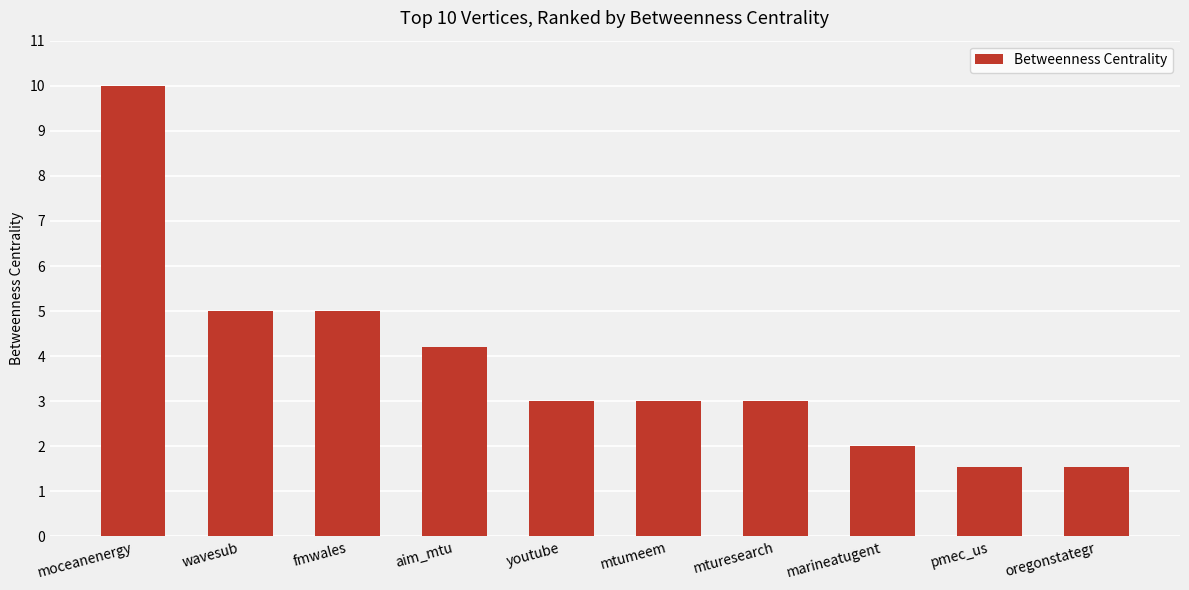

What is the label of the 5th bar from the left?

youtube